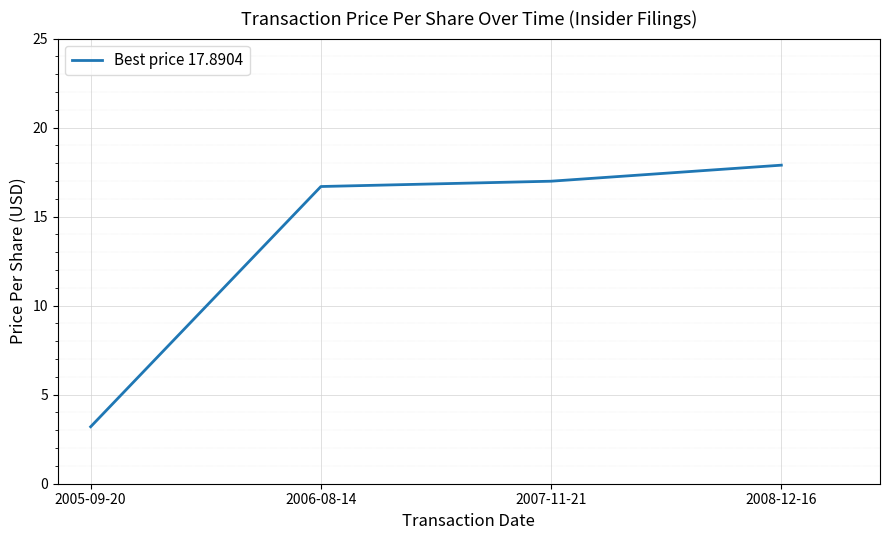

Which category has the highest value across all series?

2008-12-16